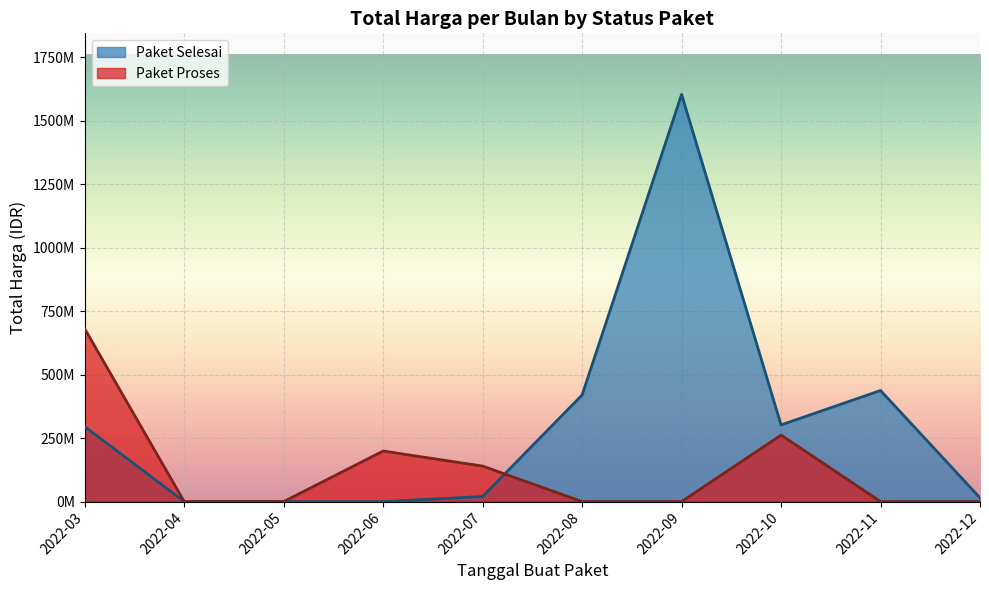

After their last crossing, which series has the higher values: Total Harga (Paket Proses) or Total Harga (Paket Selesai)?

Total Harga (Paket Selesai)